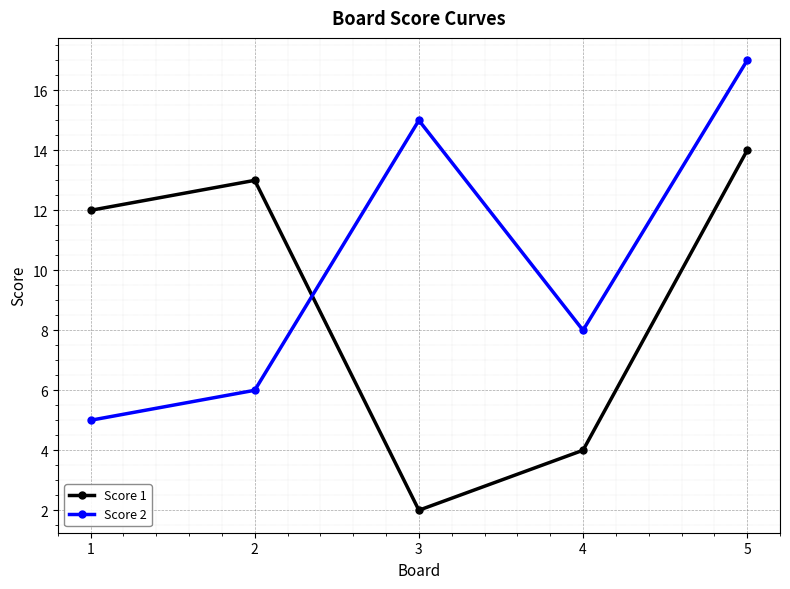

In Score 2, how many points are higher than both neighbors (excluding endpoints)?

1